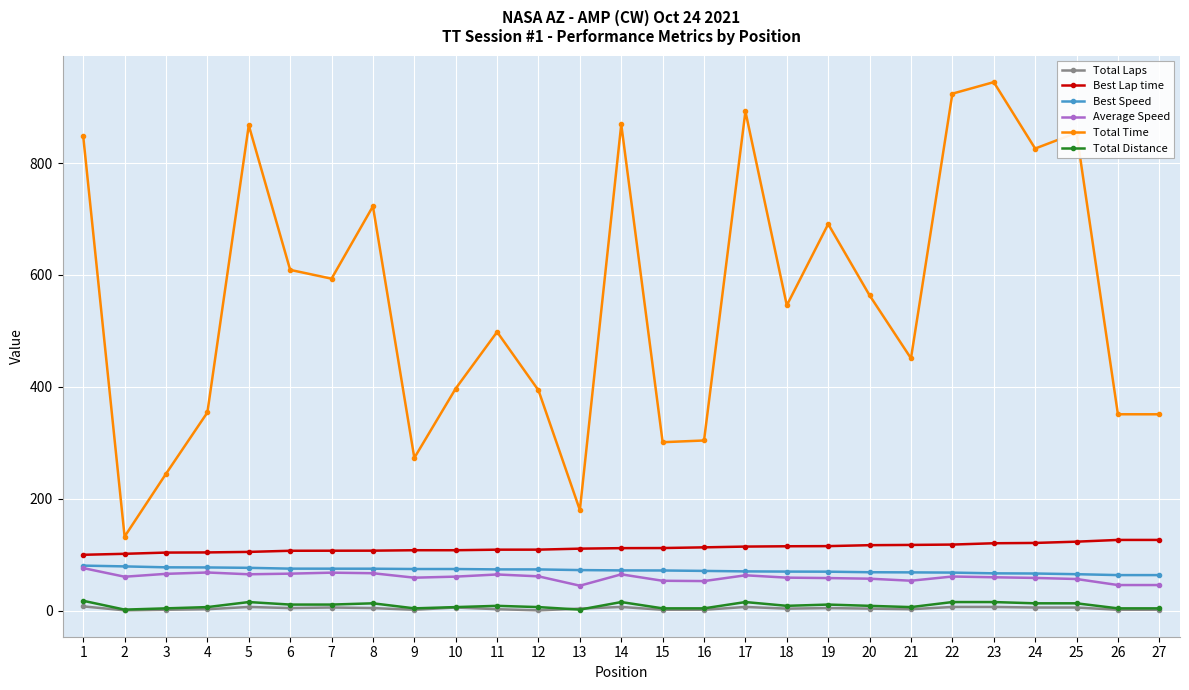

At which category does Total Time reach its first local valley?

2